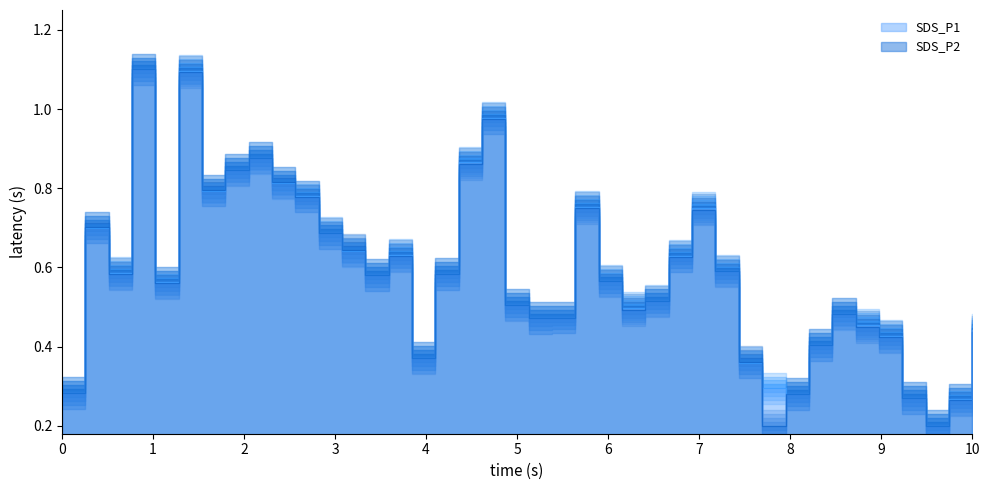

What are all the series names shown in the legend?

SDS_P1, SDS_P2